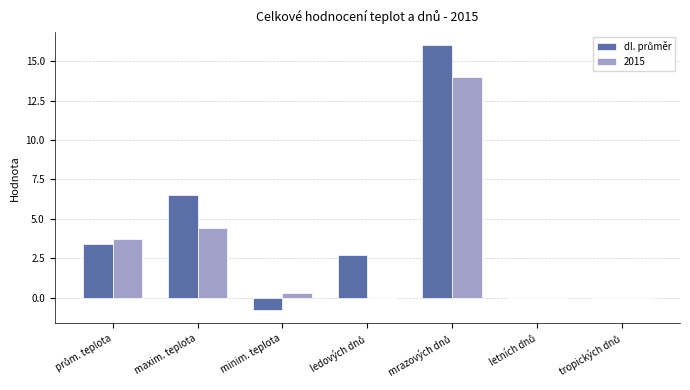

What is the sum of all 2015 values?

22.4